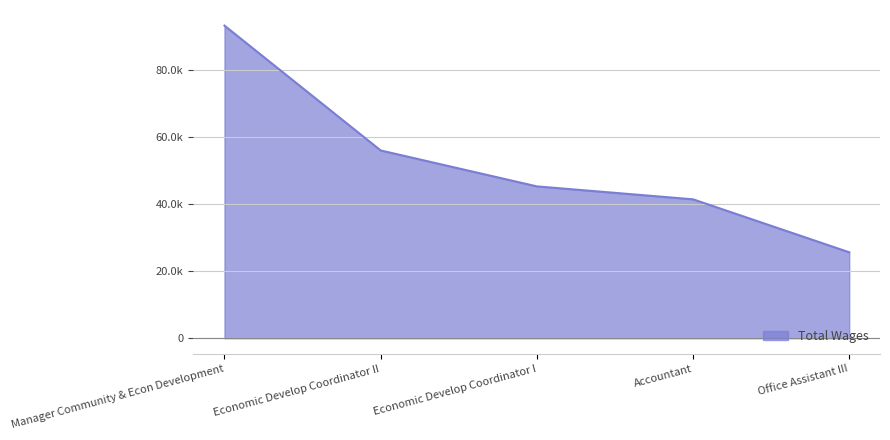

Is this an area chart (filled region under the line)?

Yes